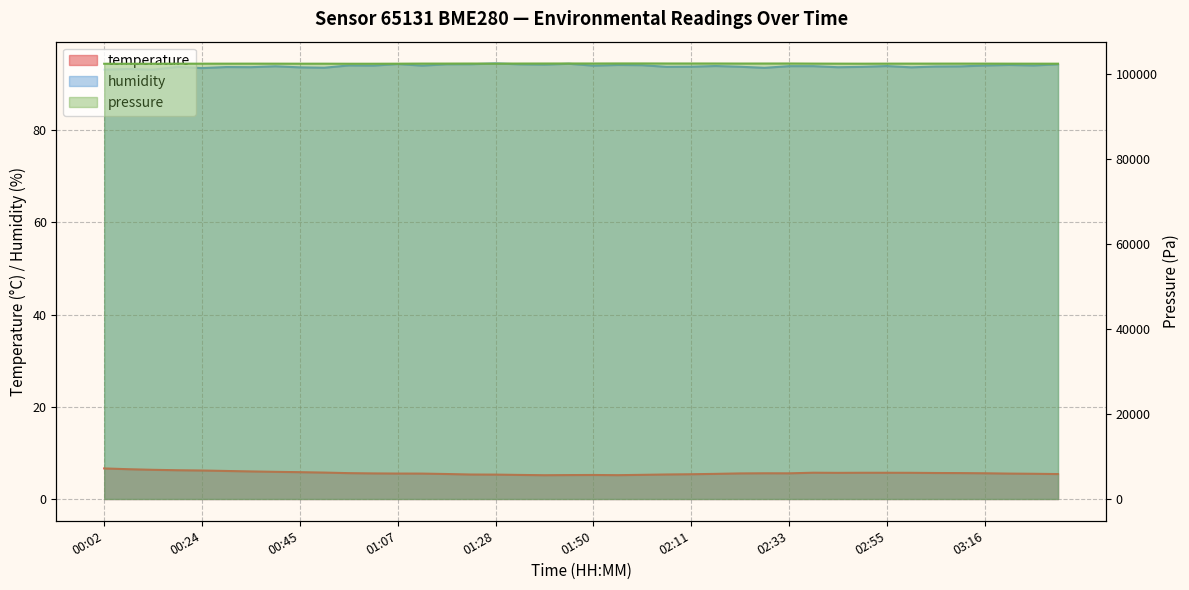

How many interior local peaks does the temperature series have?

3